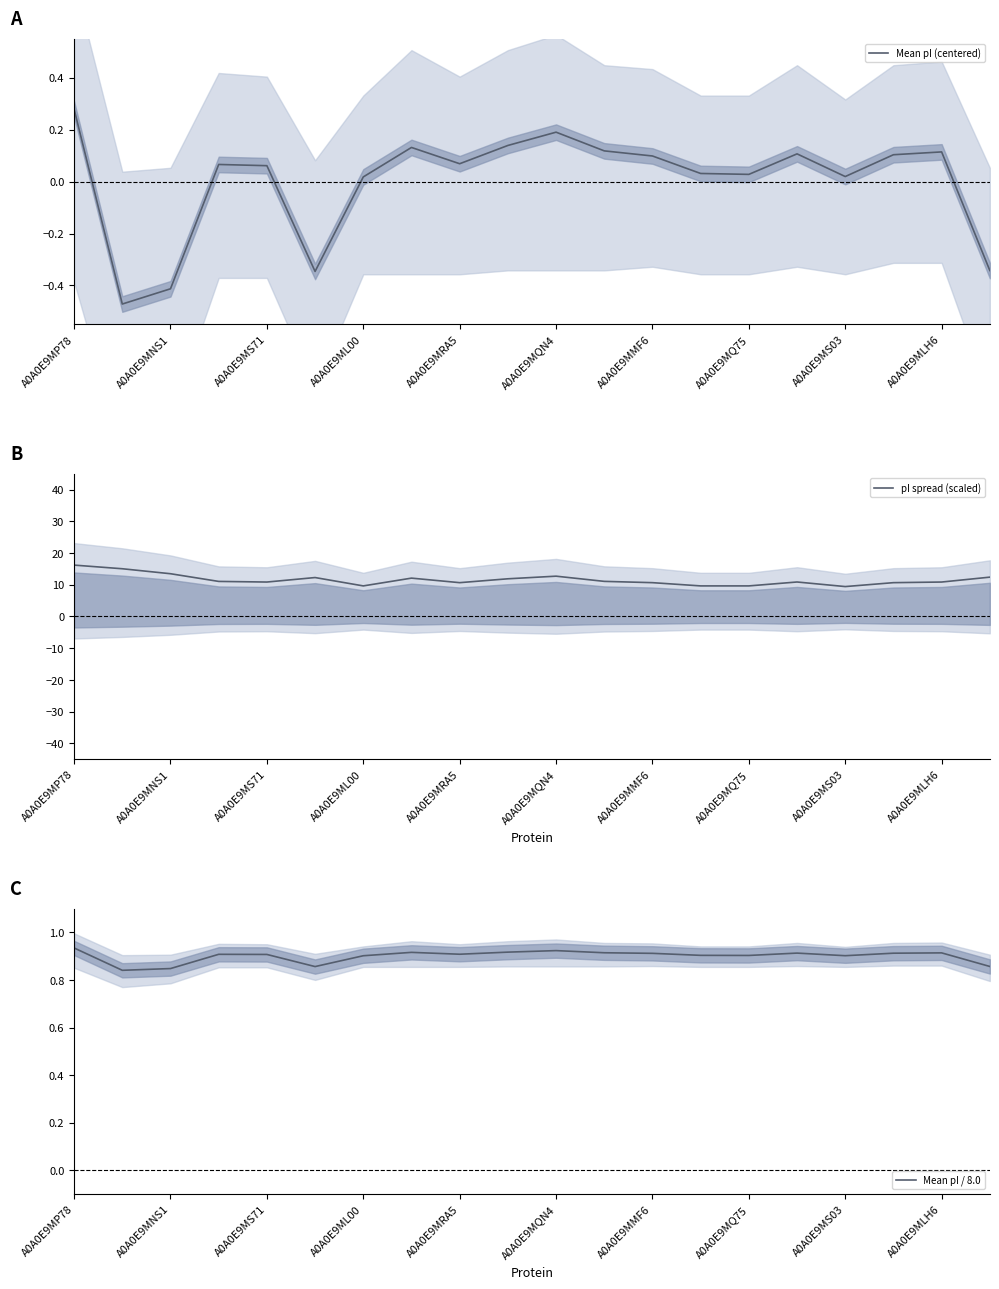

At how many categories does at least one series exceed 0?

20